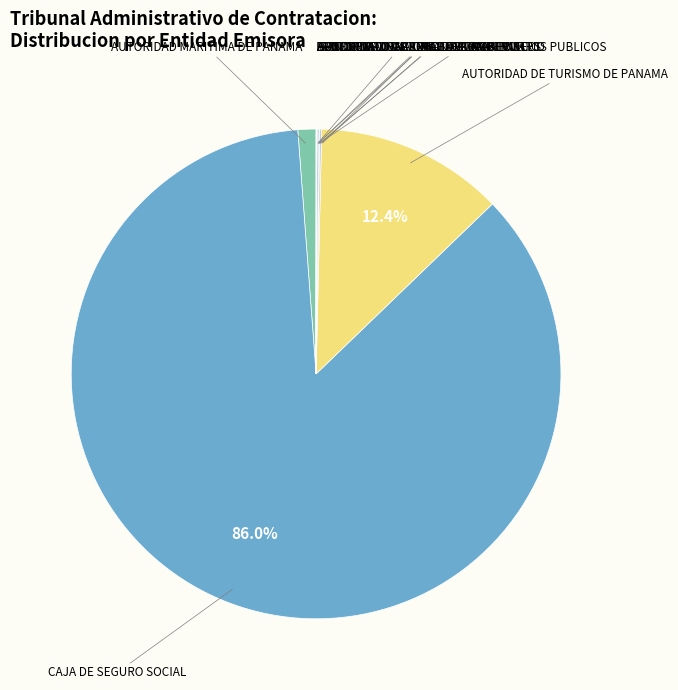

What percentage is the AUTORIDAD MARITIMA DE PANAMA slice, to the nearest percent?

1%